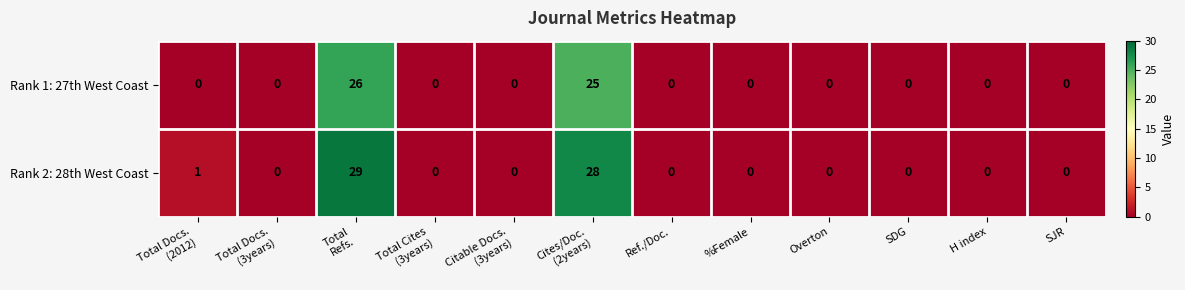

Which series has the largest total across all categories?

Rank 2: 28th West Coast